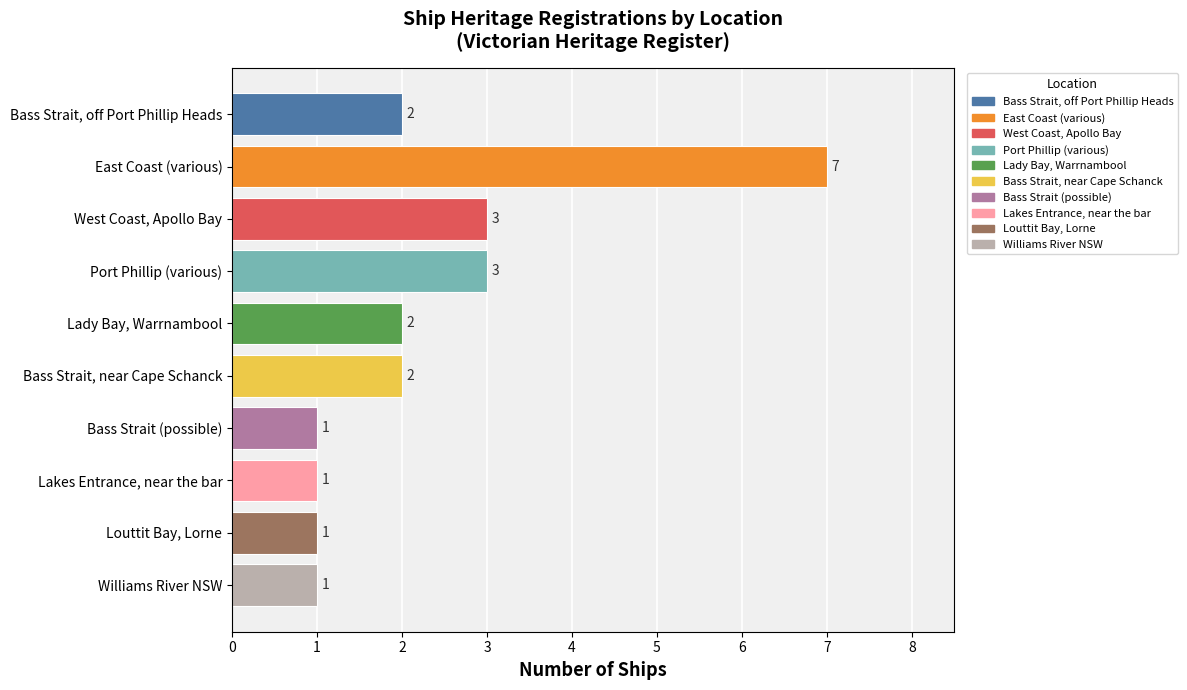

What is the sum of the values at Bass Strait (possible) and West Coast, Apollo Bay?

4